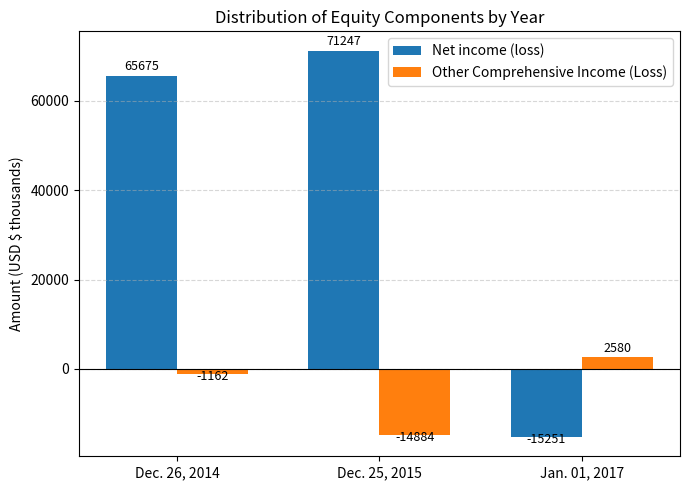

Reading right to left, extract all data points from this chart.

Net income (loss): -15251	71247	65675
Other Comprehensive Income (Loss): 2580	-14884	-1162